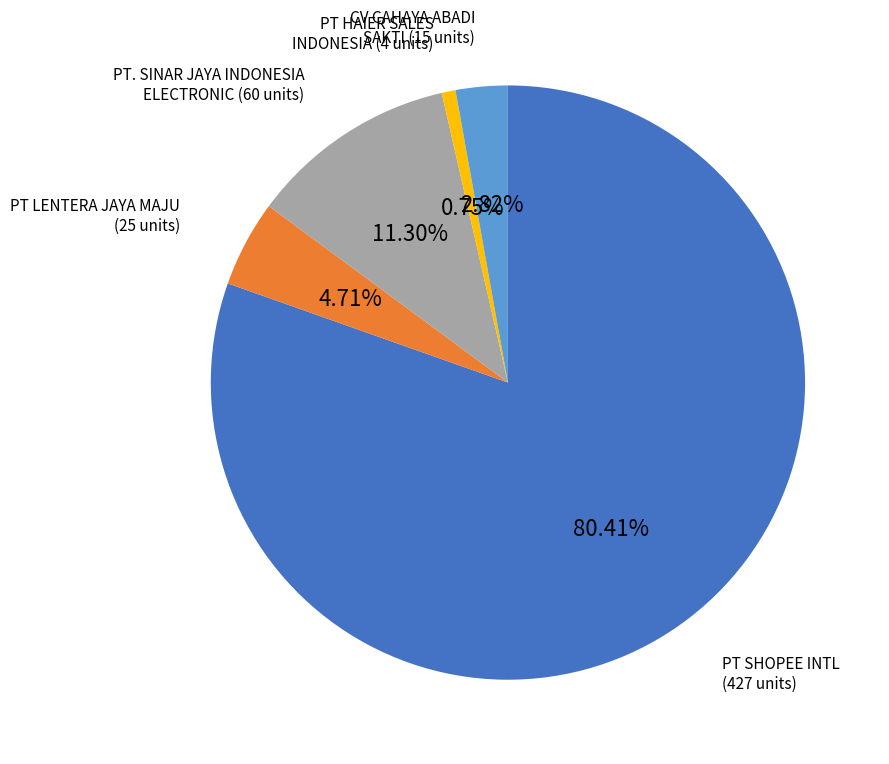

How many segments does this pie chart have?

5